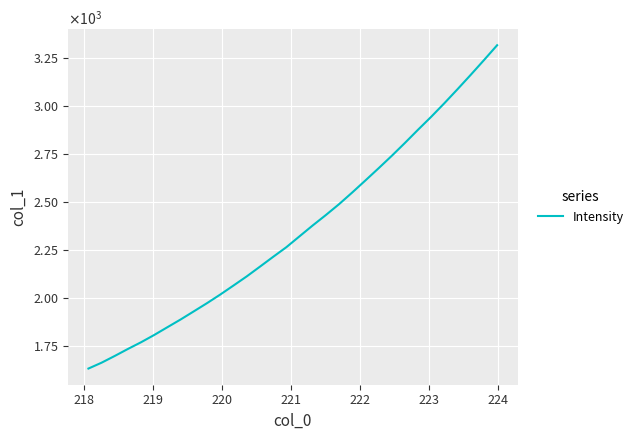

What is the difference between the maximum and second lowest values?

1649.3